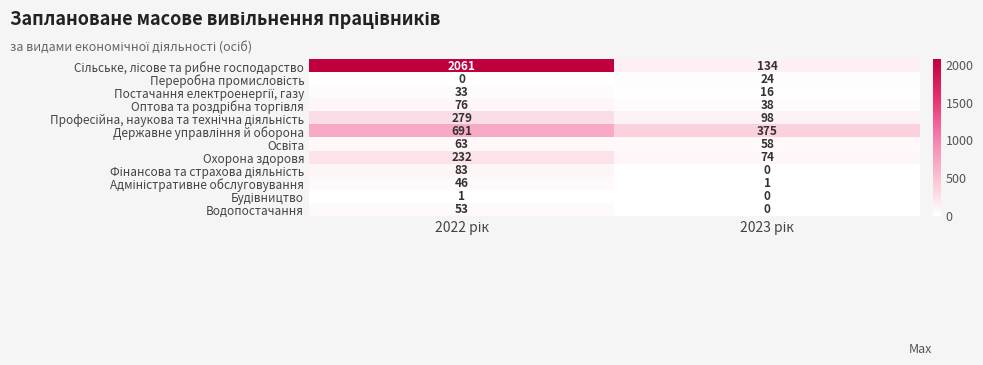

What is the sum of all Охорона здоровя values?

306